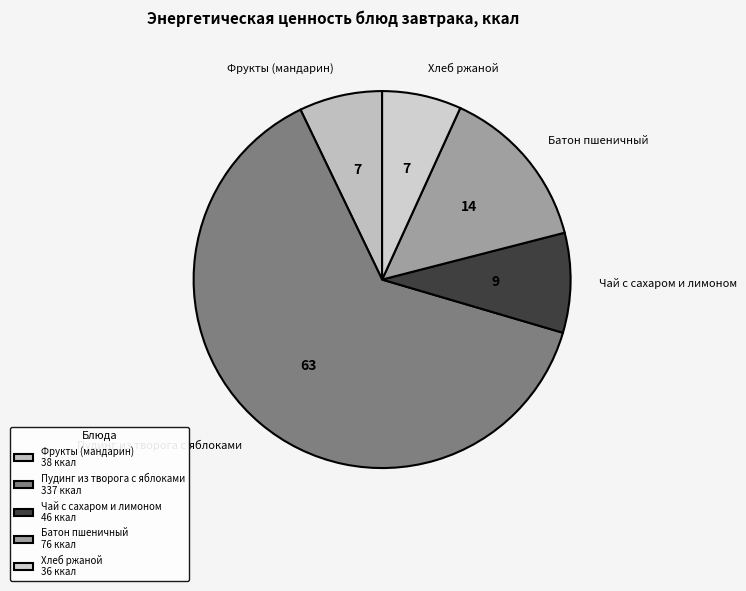

Combined, do Чай с сахаром и лимоном and Пудинг из творога с яблоками account for over 50%?

Yes